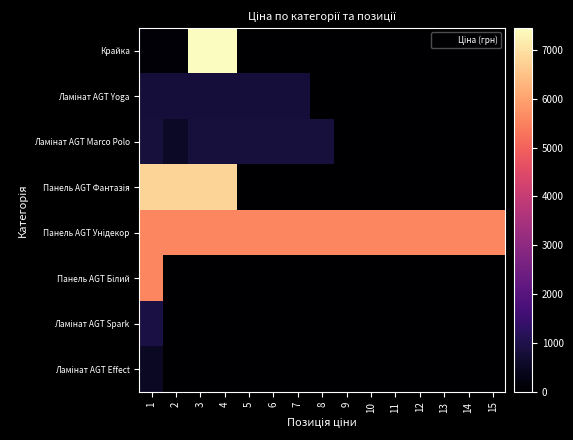

What is the difference between the highest and lowest values at 1?

6675.3